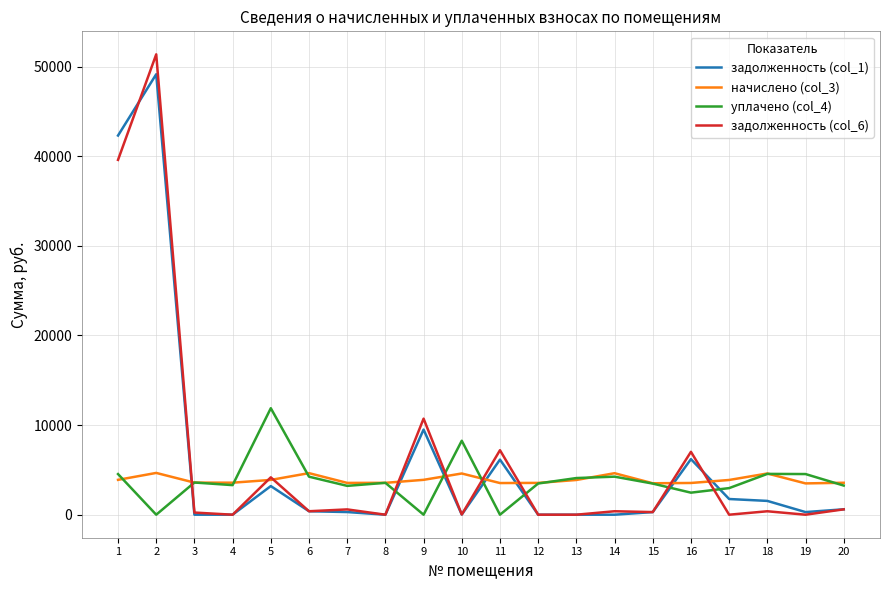

Rank the series at 2 from lowest to highest value.

уплачено (col_4), начислено (col_3), задолженность (col_1), задолженность (col_6)